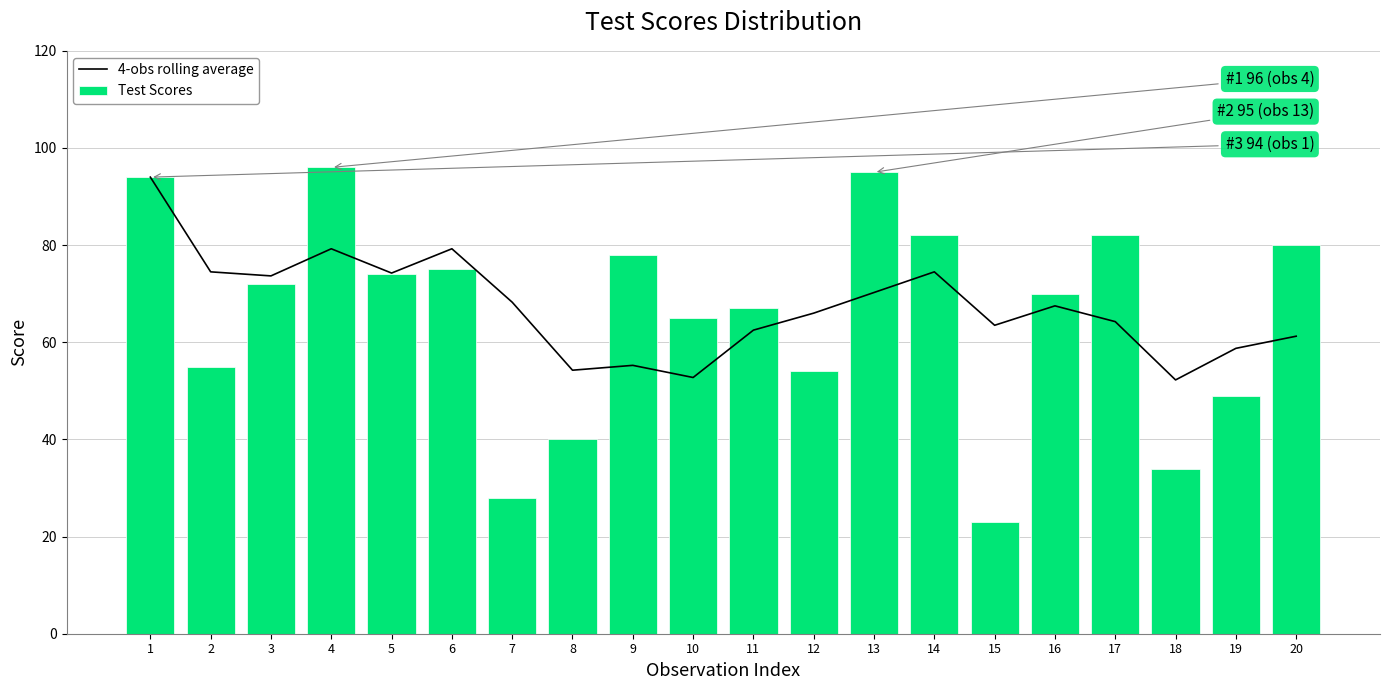

Is it true that Test Scores equals 94.0 at 1?

True